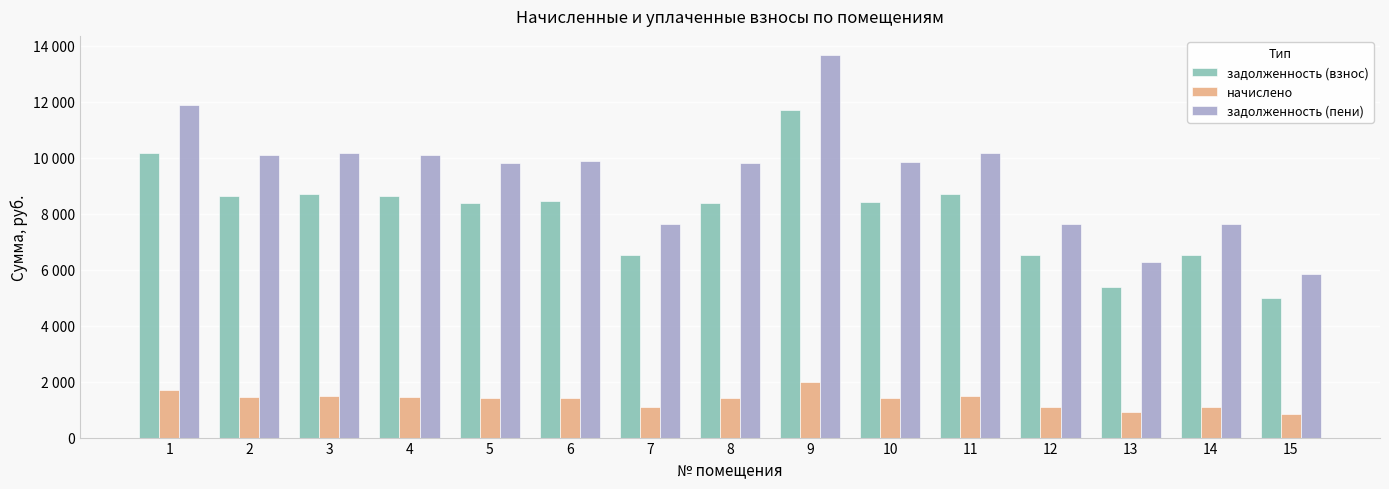

Is it true that начислено equals 1458.0 at 2?

True